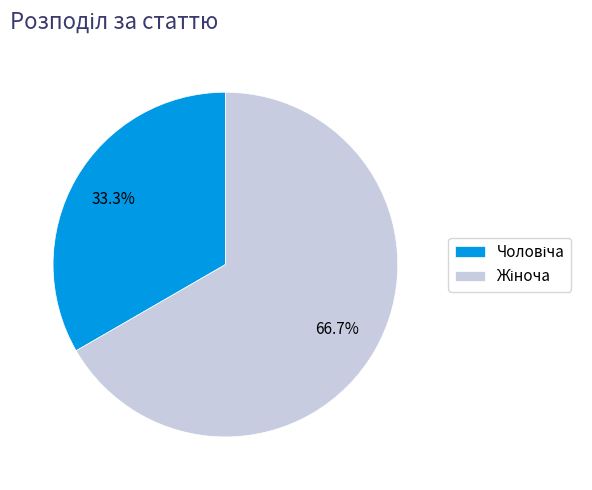

Is there any slice that represents more than half of the pie?

Yes